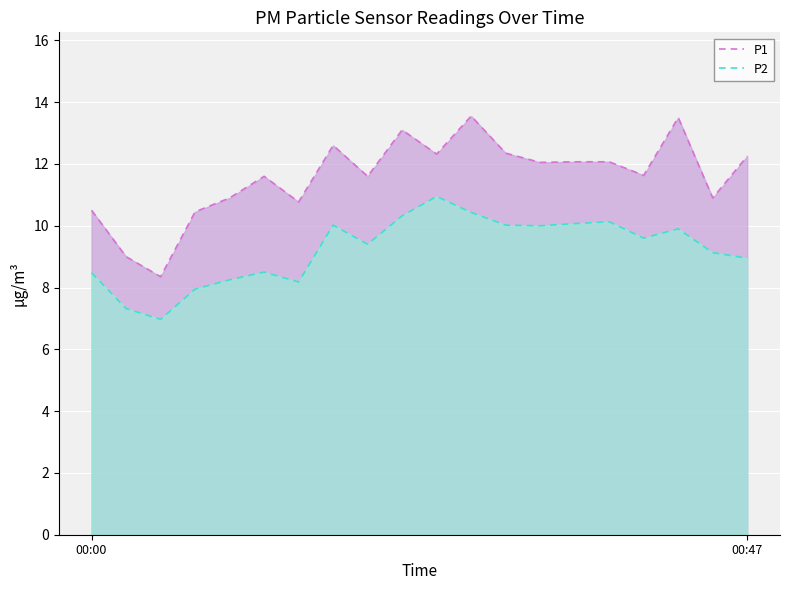

How many values in the P1 series exceed 12?

10